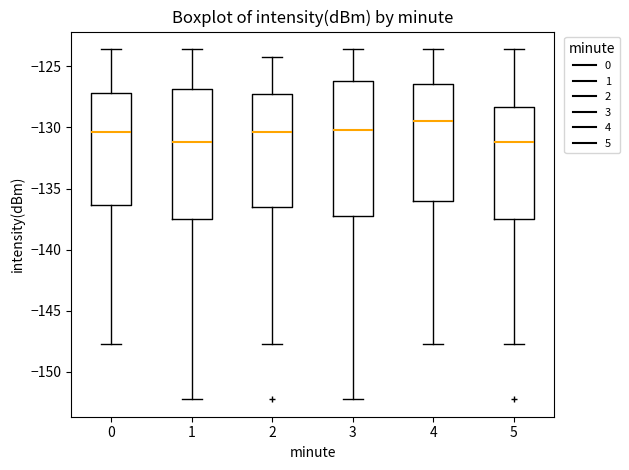

Reading left to right, transcribe this box plot: for each box, give where its median line is, the range the box spans, and where its two whiskers end, as read against the y-axis. The values are not printed on the chart, so give them approximately, as read against the axis.

0: median -130.5, box -136.5 to -127.0, whiskers -148.0 to -123.5
1: median -131.0, box -137.5 to -127.0, whiskers -152.5 to -123.5
2: median -130.5, box -136.5 to -127.5, whiskers -148.0 to -124.0
3: median -130.0, box -137.0 to -126.0, whiskers -152.5 to -123.5
4: median -129.5, box -136.0 to -126.5, whiskers -148.0 to -123.5
5: median -131.0, box -137.5 to -128.5, whiskers -148.0 to -123.5